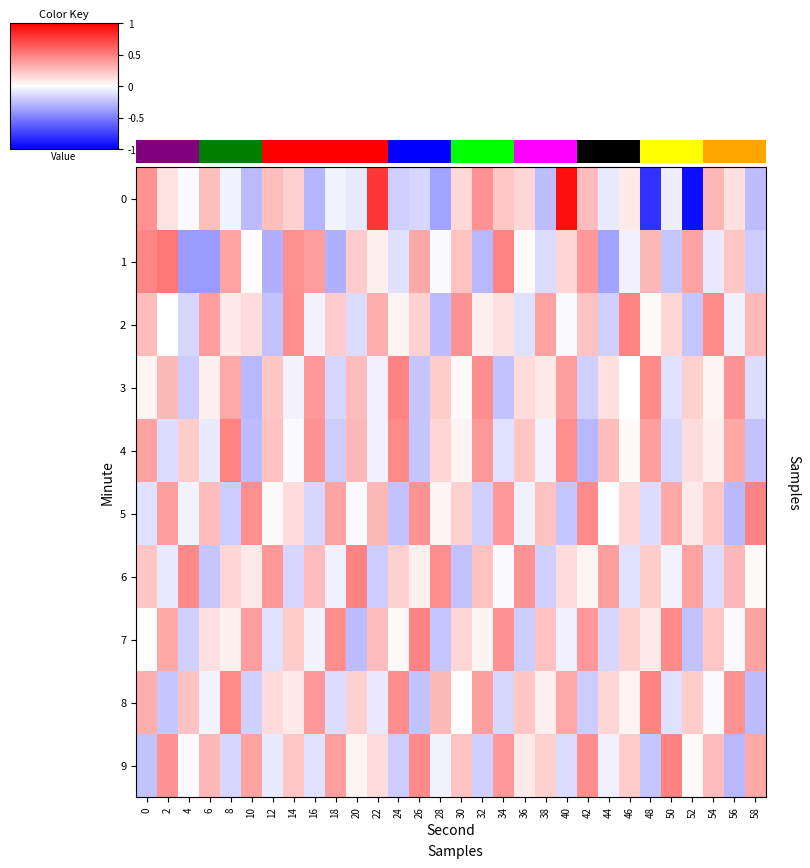

Which category has the highest value across all series?

40